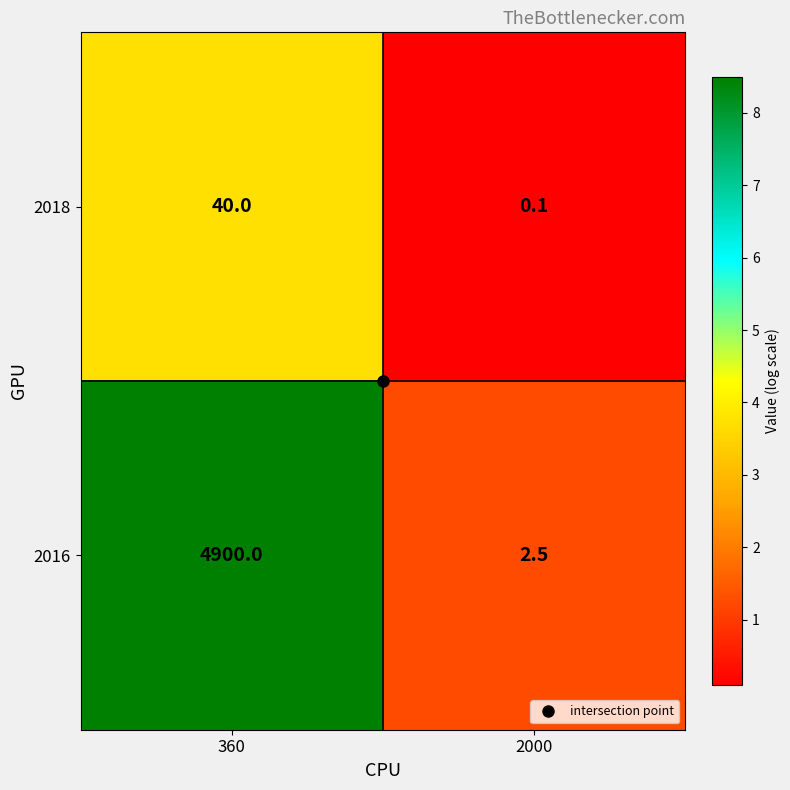

What is the total value across all series at 2000?

2.6